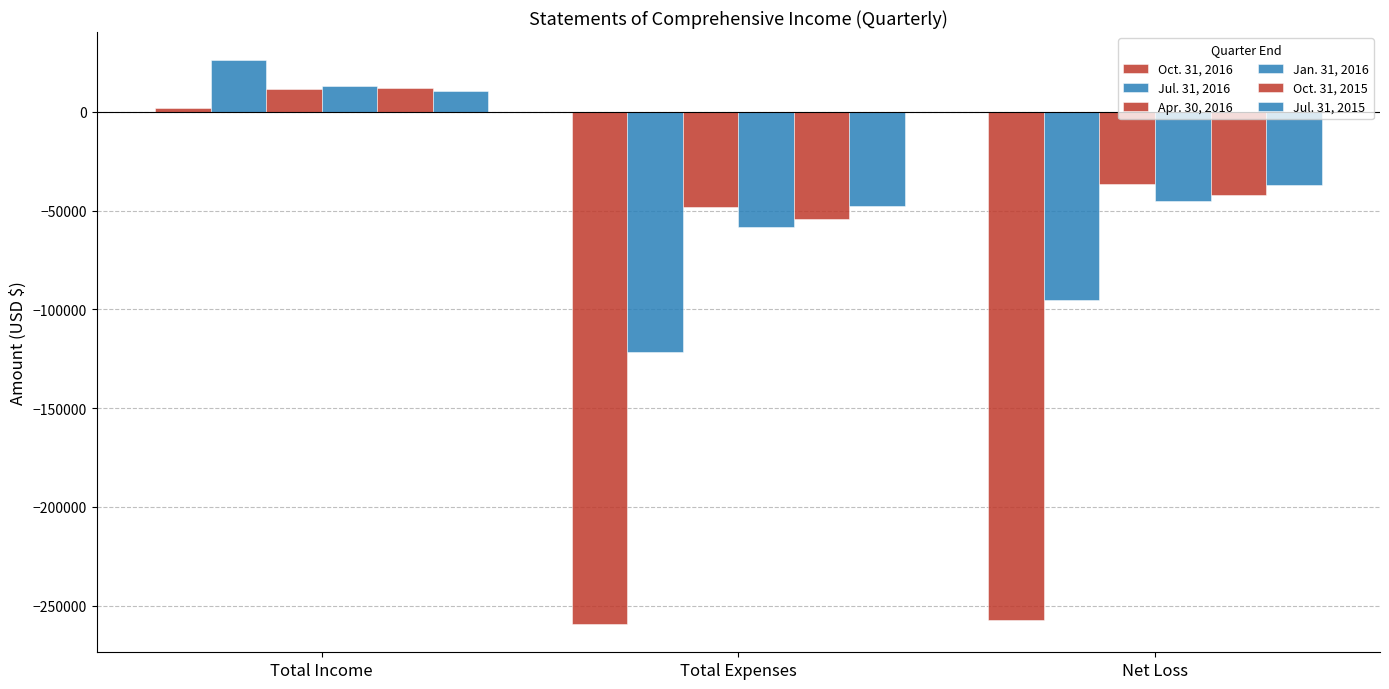

How many Apr. 30, 2016 values are between -48424 and 11766?

3